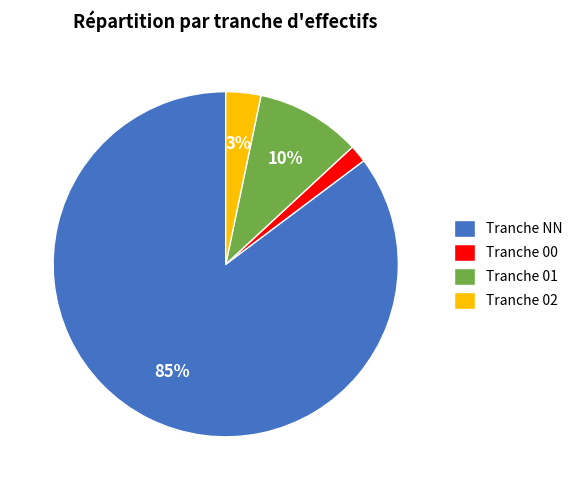

Rank the categories by value from highest to lowest.

Tranche NN, Tranche 01, Tranche 02, Tranche 00